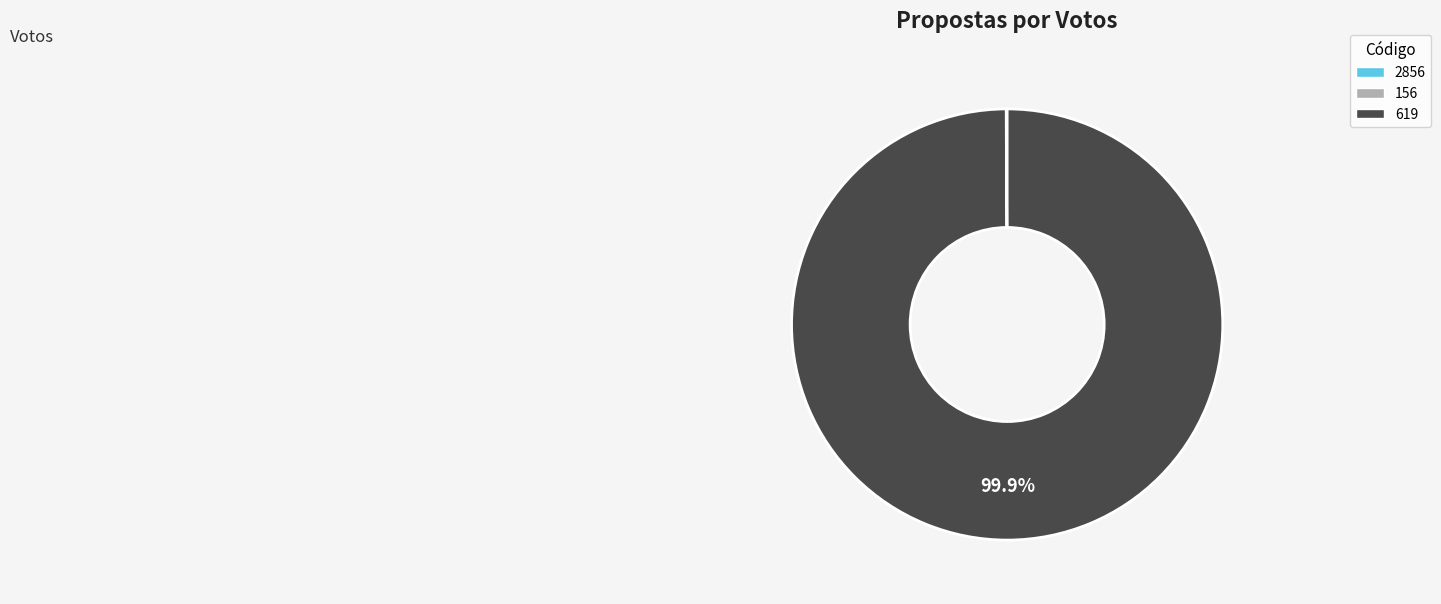

To the nearest percent, what is the difference between the largest and smallest slice percentages?

100%